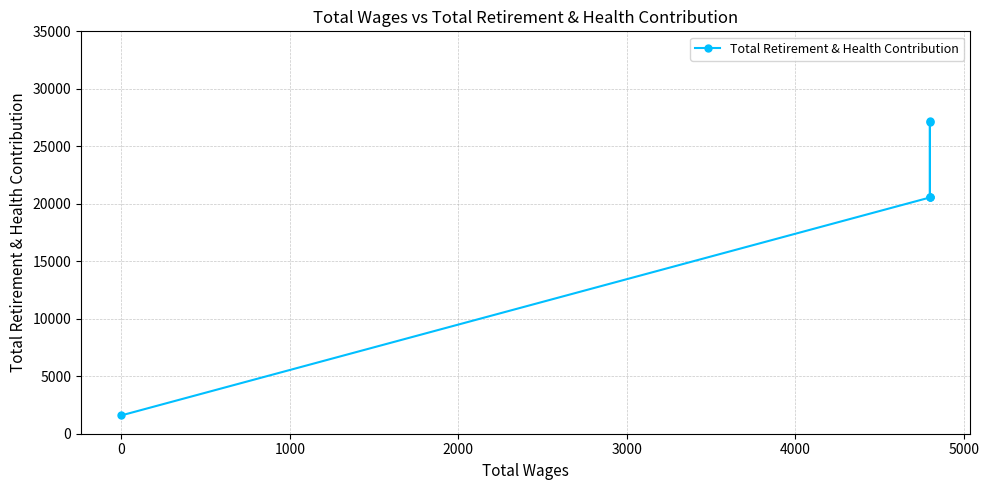

True or false: the data has more than 2 interior local peaks.

False